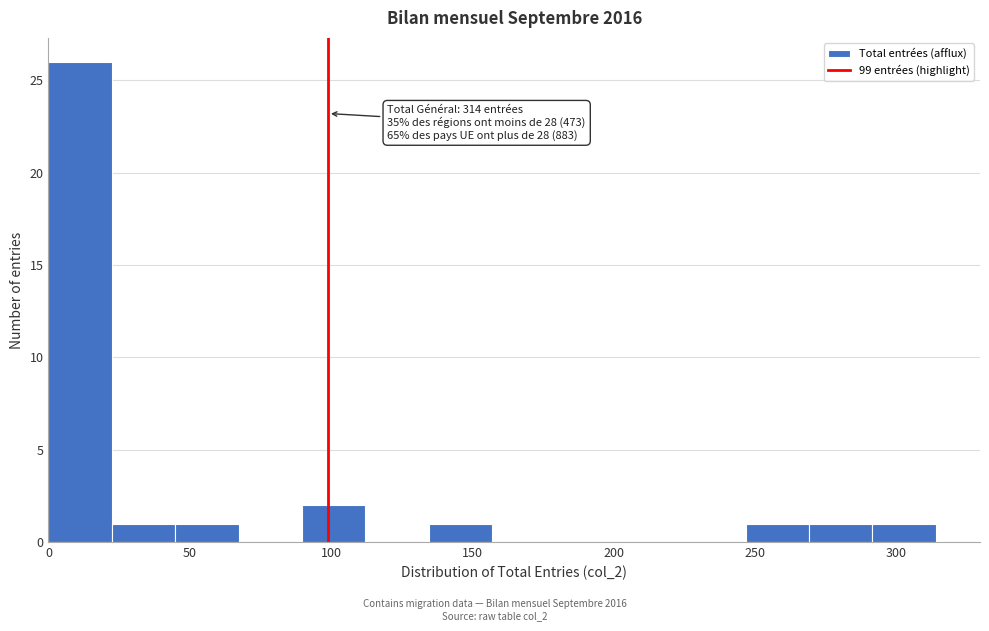

Which range on the x-axis has the tallest bar?

0 to 20